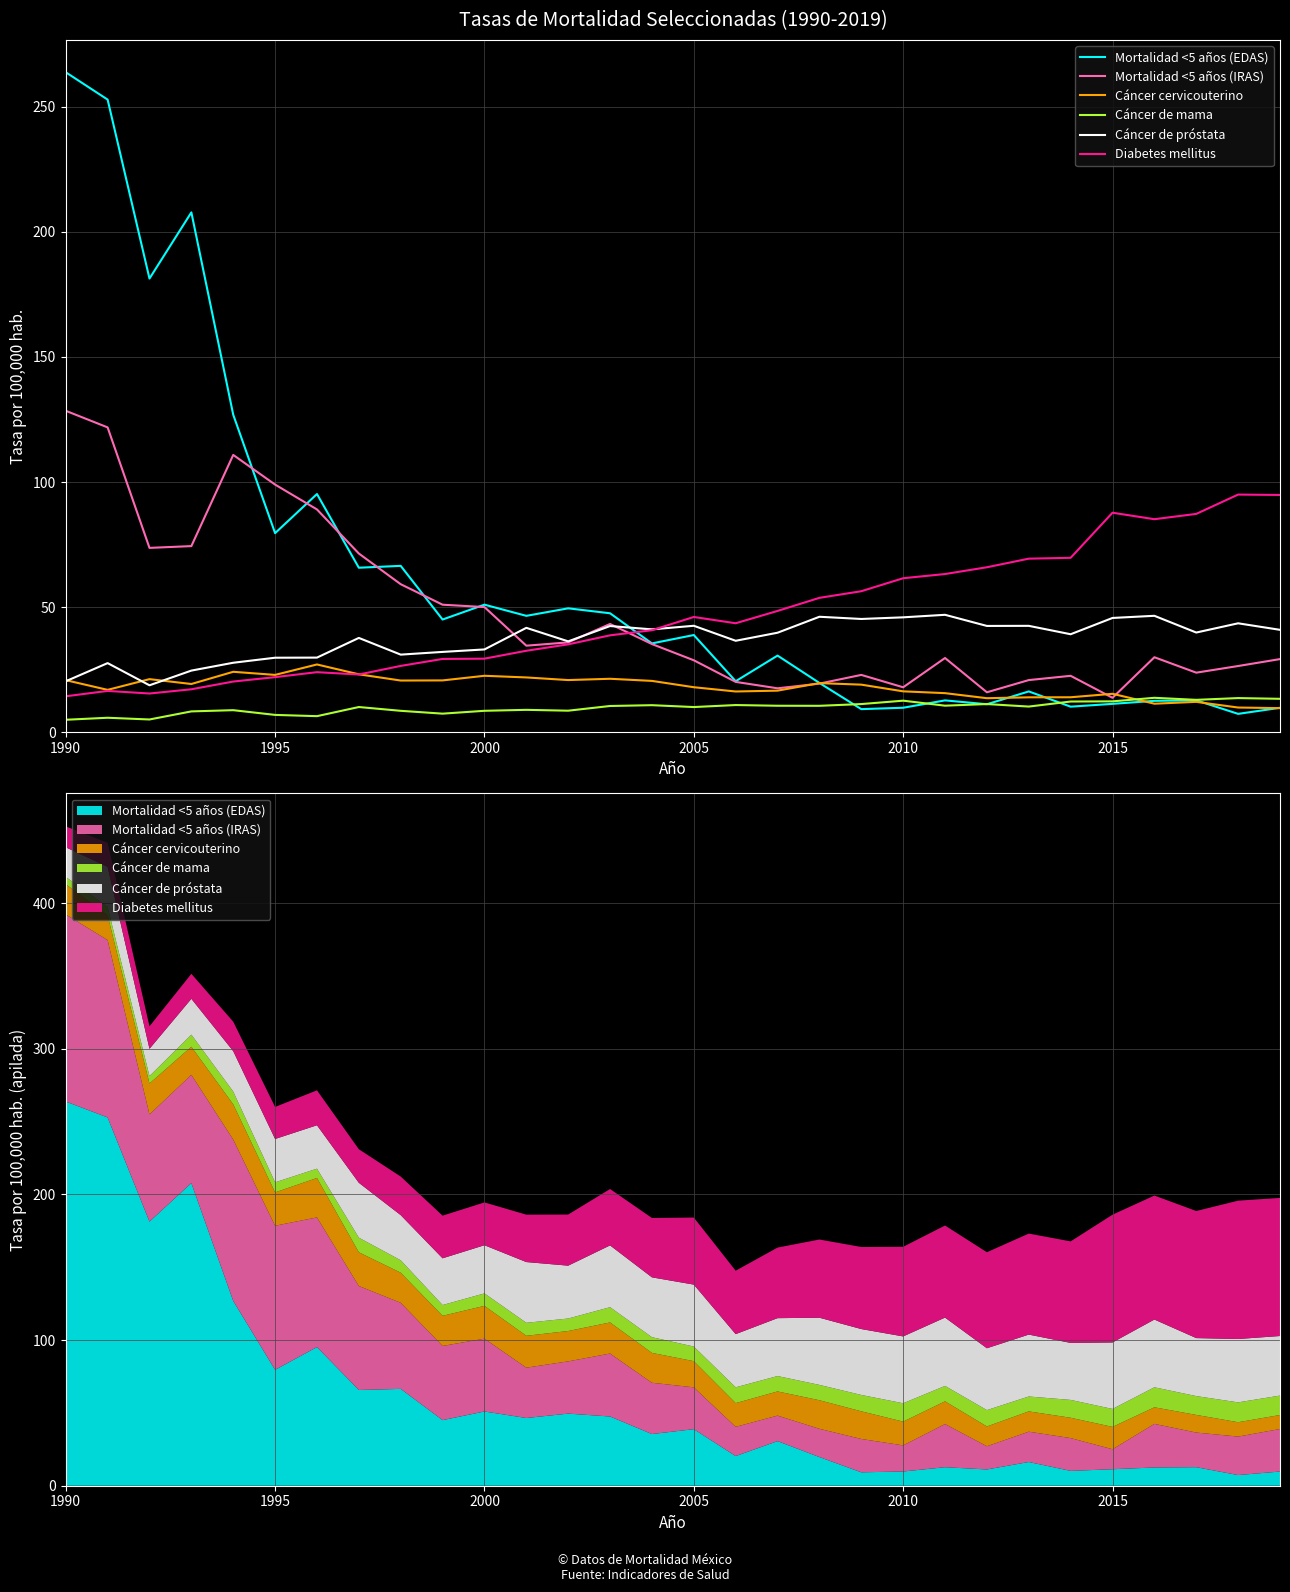

Where does the Cáncer cervicouterino series first go above 19?

1990